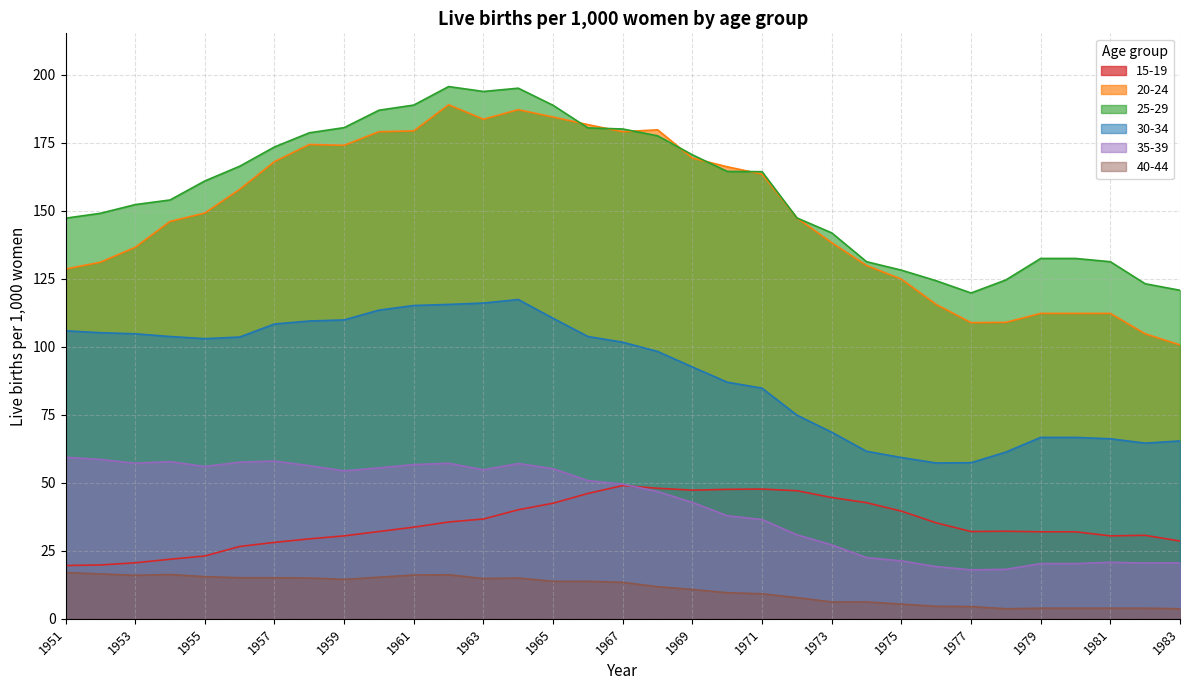

Reading left to right, extract all data points from this chart.

15-19: 1951=19.6	1952=19.8	1953=20.6	1954=21.9	1955=23.1	1956=26.6	1957=28.1	1958=29.4	1959=30.5	1960=32.1	1961=33.7	1962=35.6	1963=36.7	1964=40.1	1965=42.5	1966=46.1	1967=49.0	1968=48.0	1969=47.3	1970=47.6	1971=47.7	1972=47.1	1973=44.6	1974=42.7	1975=39.6	1976=35.3	1977=32.1	1978=32.2	1979=32.0	1980=32.0	1981=30.5	1982=30.7	1983=28.6
20-24: 1951=128.6	1952=131.1	1953=136.6	1954=146.1	1955=149.2	1956=157.9	1957=168.1	1958=174.4	1959=174.1	1960=179.1	1961=179.4	1962=189.0	1963=183.7	1964=187.2	1965=184.5	1966=181.7	1967=179.1	1968=179.8	1969=169.4	1970=166.2	1971=163.5	1972=147.4	1973=138.3	1974=129.9	1975=124.9	1976=115.6	1977=108.9	1978=109.0	1979=112.3	1980=112.3	1981=112.3	1982=104.8	1983=100.7
25-29: 1951=147.3	1952=149.1	1953=152.3	1954=154.0	1955=161.0	1956=166.4	1957=173.5	1958=178.7	1959=180.6	1960=187.0	1961=188.9	1962=195.7	1963=193.9	1964=195.1	1965=188.8	1966=180.5	1967=180.1	1968=177.6	1969=170.6	1970=164.5	1971=164.4	1972=147.4	1973=141.9	1974=131.3	1975=128.2	1976=124.3	1977=119.8	1978=124.6	1979=132.5	1980=132.5	1981=131.3	1982=123.2	1983=120.8
30-34: 1951=105.9	1952=105.2	1953=104.8	1954=103.8	1955=103.0	1956=103.6	1957=108.4	1958=109.5	1959=109.9	1960=113.5	1961=115.2	1962=115.6	1963=116.1	1964=117.4	1965=110.5	1966=103.8	1967=101.7	1968=98.3	1969=92.6	1970=87.0	1971=84.8	1972=74.9	1973=68.6	1974=61.6	1975=59.3	1976=57.3	1977=57.4	1978=61.3	1979=66.7	1980=66.7	1981=66.2	1982=64.6	1983=65.4
35-39: 1951=59.4	1952=58.6	1953=57.2	1954=57.8	1955=56.0	1956=57.6	1957=58.0	1958=56.3	1959=54.4	1960=55.5	1961=56.7	1962=57.2	1963=54.8	1964=57.1	1965=55.2	1966=50.8	1967=49.5	1968=46.8	1969=42.8	1970=37.9	1971=36.5	1972=30.9	1973=27.2	1974=22.5	1975=21.3	1976=19.2	1977=18.0	1978=18.2	1979=20.3	1980=20.3	1981=20.8	1982=20.5	1983=20.6
40-44: 1951=17.0	1952=16.5	1953=16.0	1954=16.3	1955=15.5	1956=15.1	1957=15.1	1958=15.0	1959=14.5	1960=15.3	1961=16.1	1962=16.2	1963=14.8	1964=15.0	1965=13.8	1966=13.8	1967=13.4	1968=11.8	1969=10.8	1970=9.6	1971=9.2	1972=7.8	1973=6.2	1974=6.2	1975=5.4	1976=4.6	1977=4.5	1978=3.7	1979=3.9	1980=3.9	1981=3.9	1982=3.9	1983=3.7